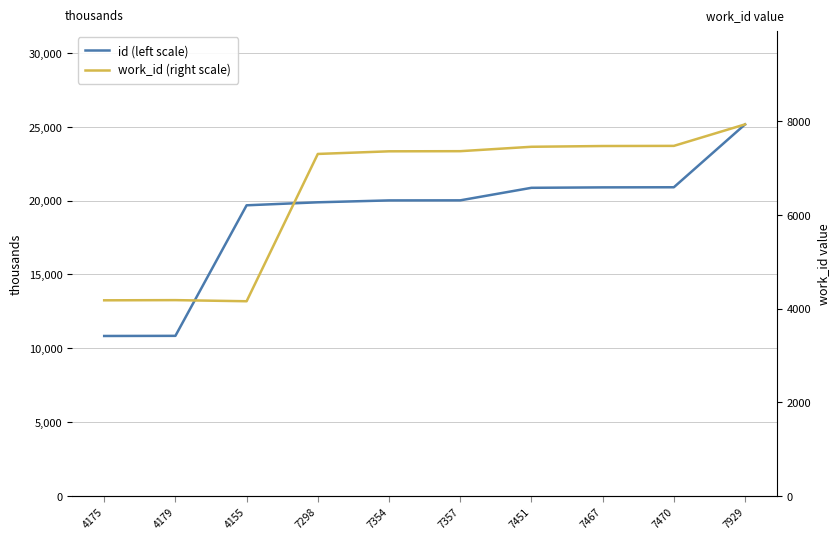

Between 7354 and 7357, which series saw the biggest shift?

id (left scale)